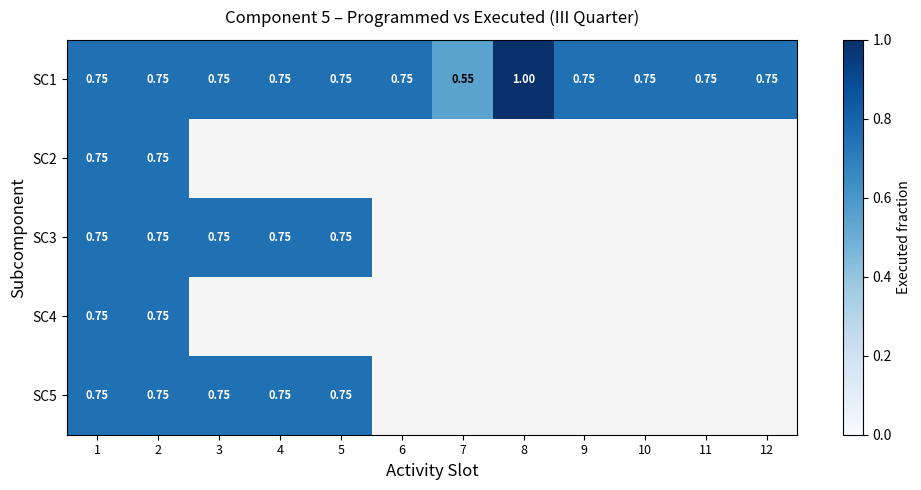

Between 5 and 4, which is larger?

5